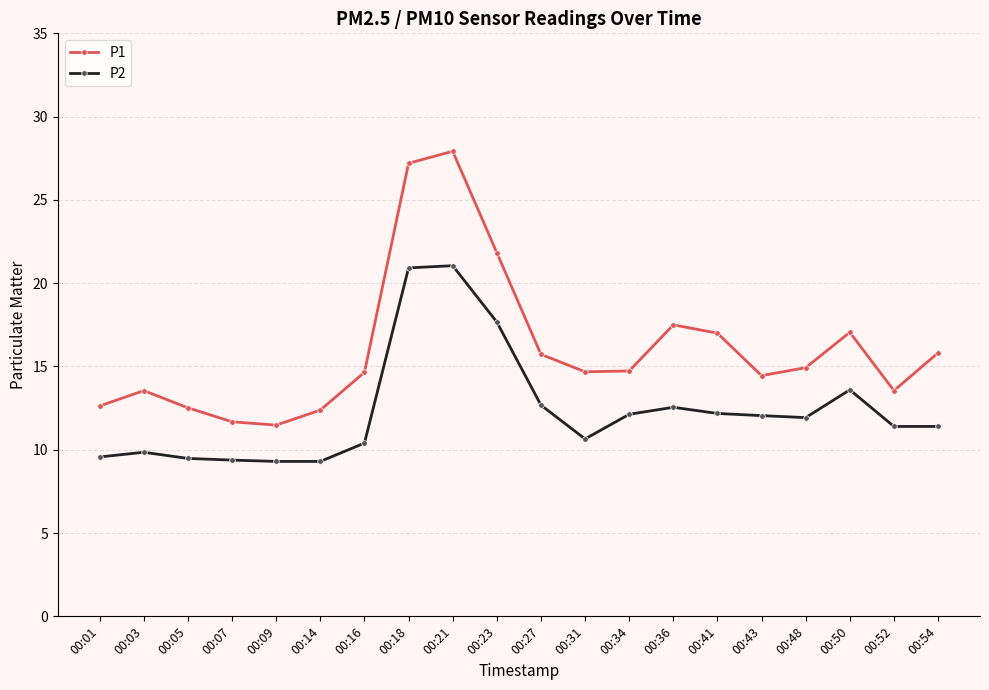

True or false: P2 has a value of 20.9 at 00:41.

False